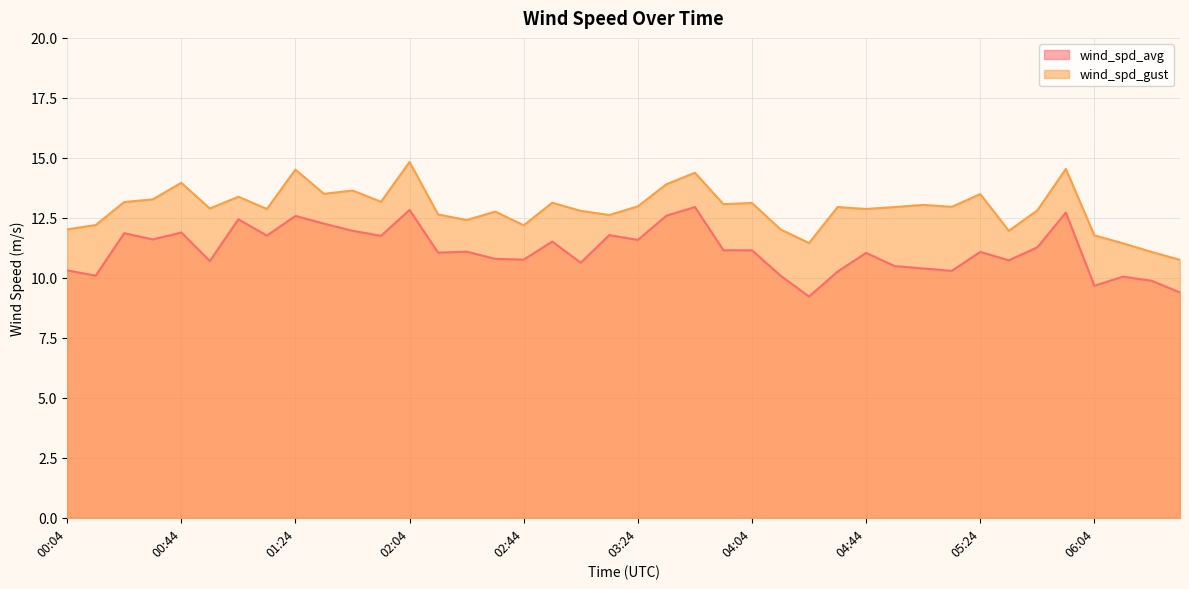

How many values in the wind_spd_avg series exceed 11?

23